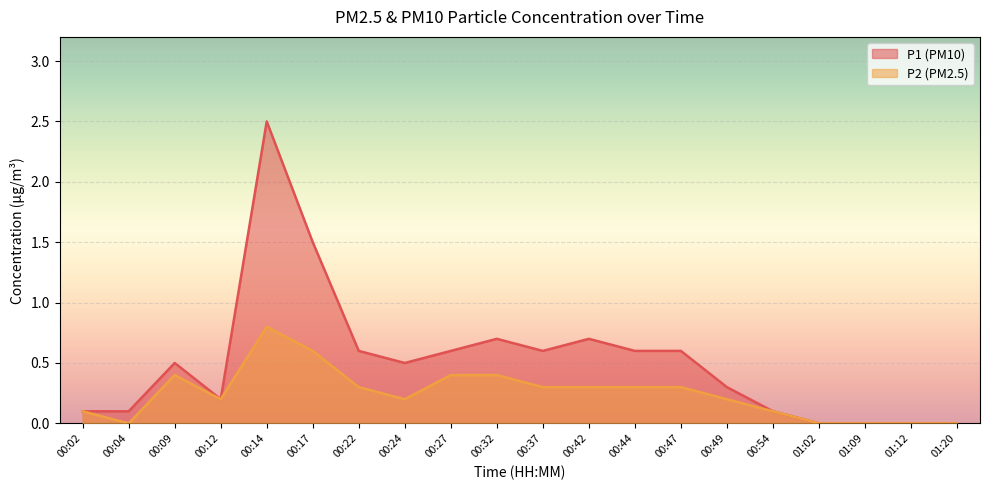

How many positive values does the P2 series have?

15